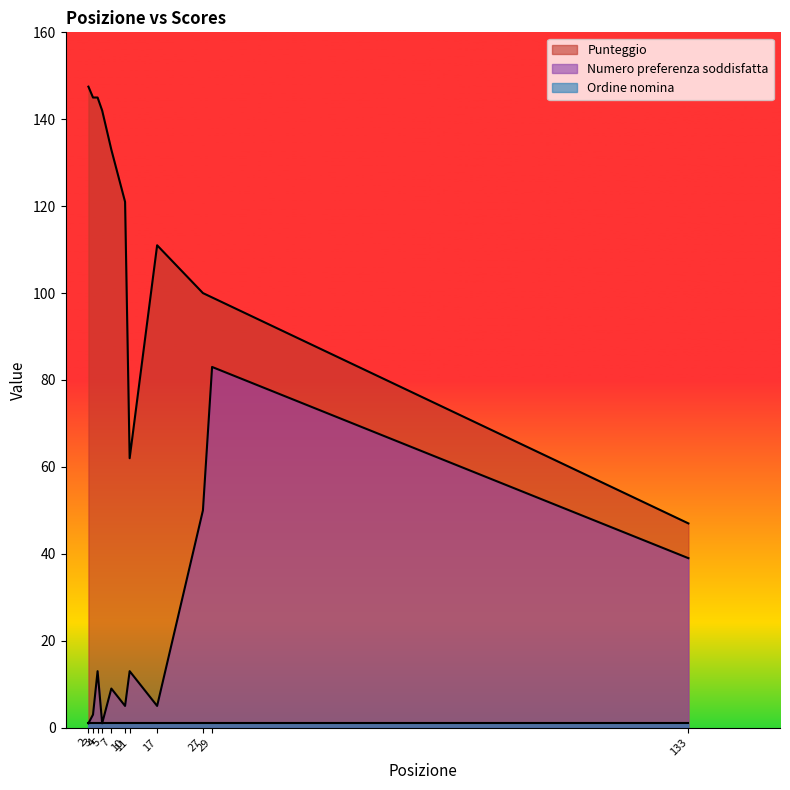

At which label does Ordine nomina reach its minimum?

2